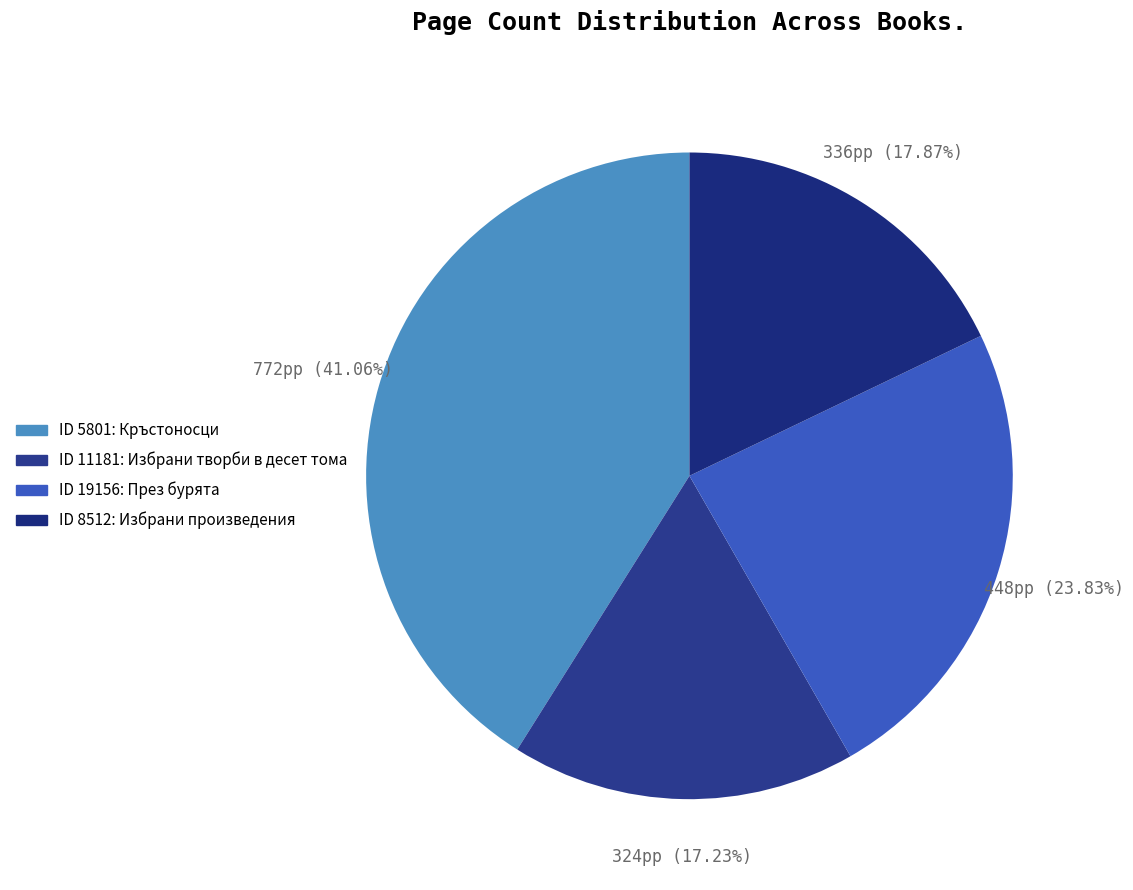

How many segments does this pie chart have?

4